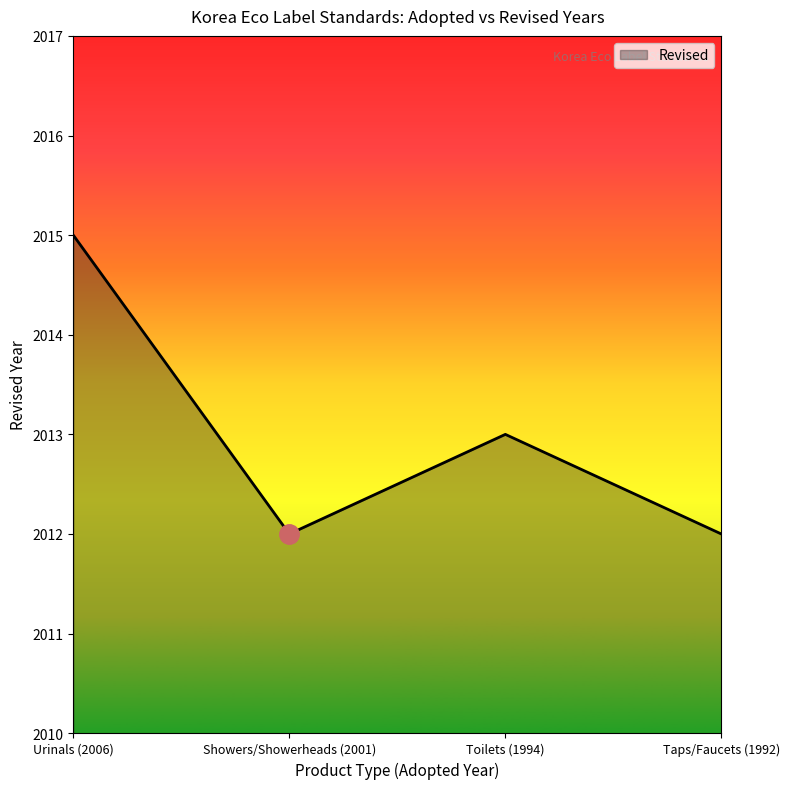

Reading left to right, list all the values displayed in this chart.

Urinals (2006)=2015	Showers/Showerheads (2001)=2012	Toilets (1994)=2013	Taps/Faucets (1992)=2012